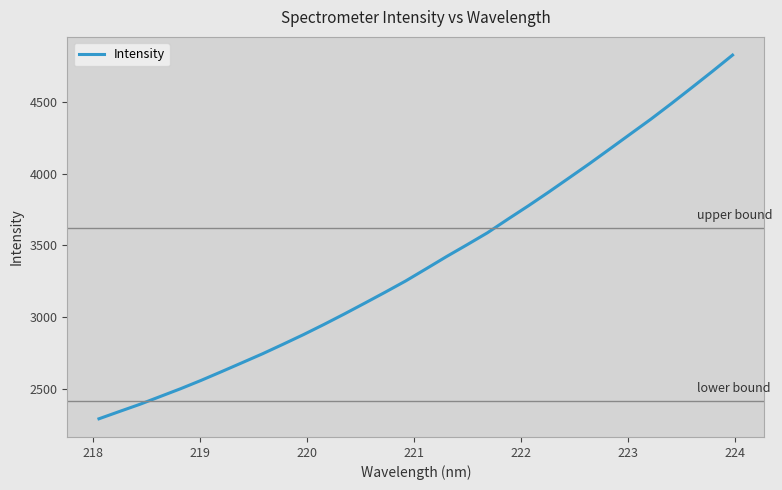

What is the difference between the maximum and minimum values?

2539.3